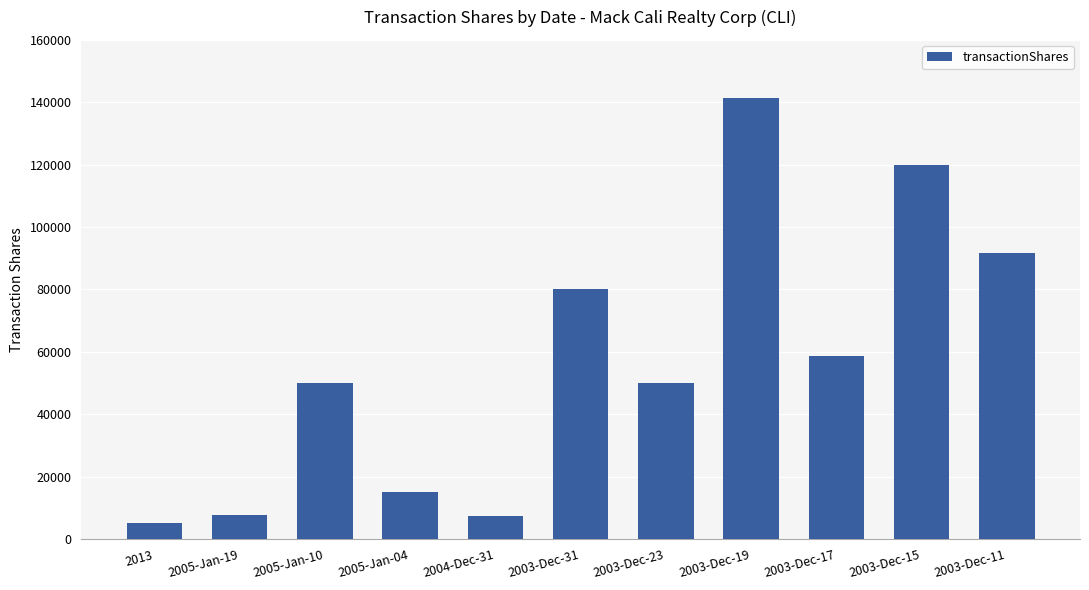

Count the number of data series in this chart.

1